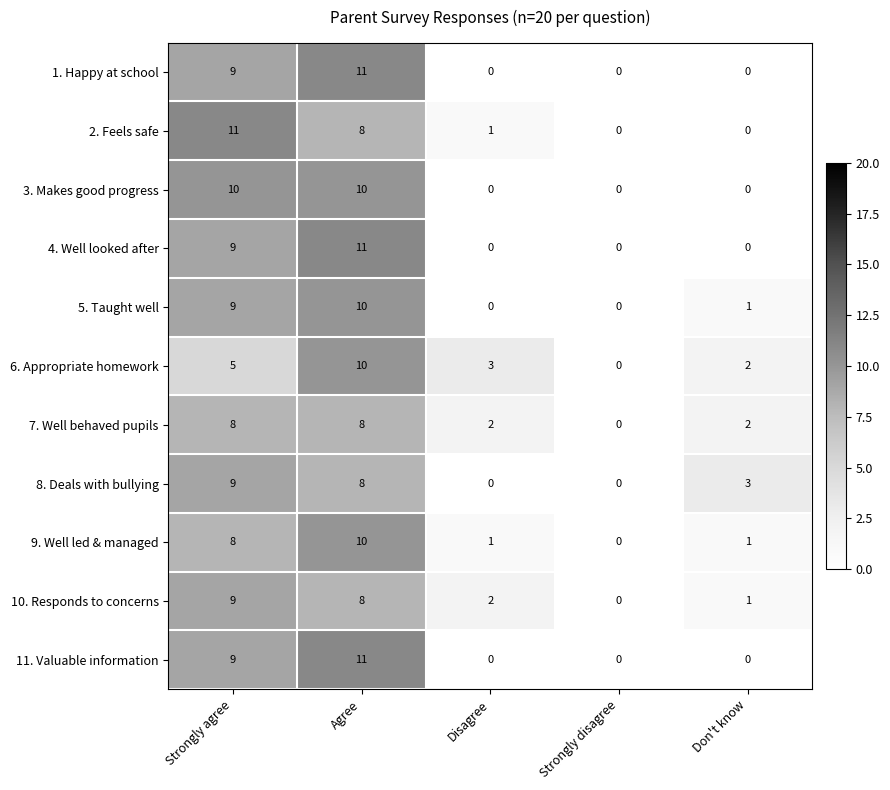

How many data points does each series have?

5